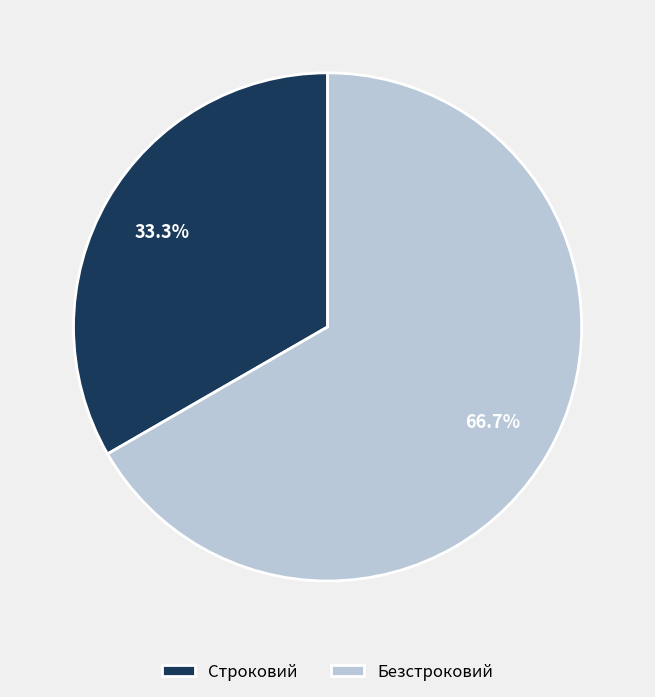

To the nearest percent, what portion does Строковий represent?

33%